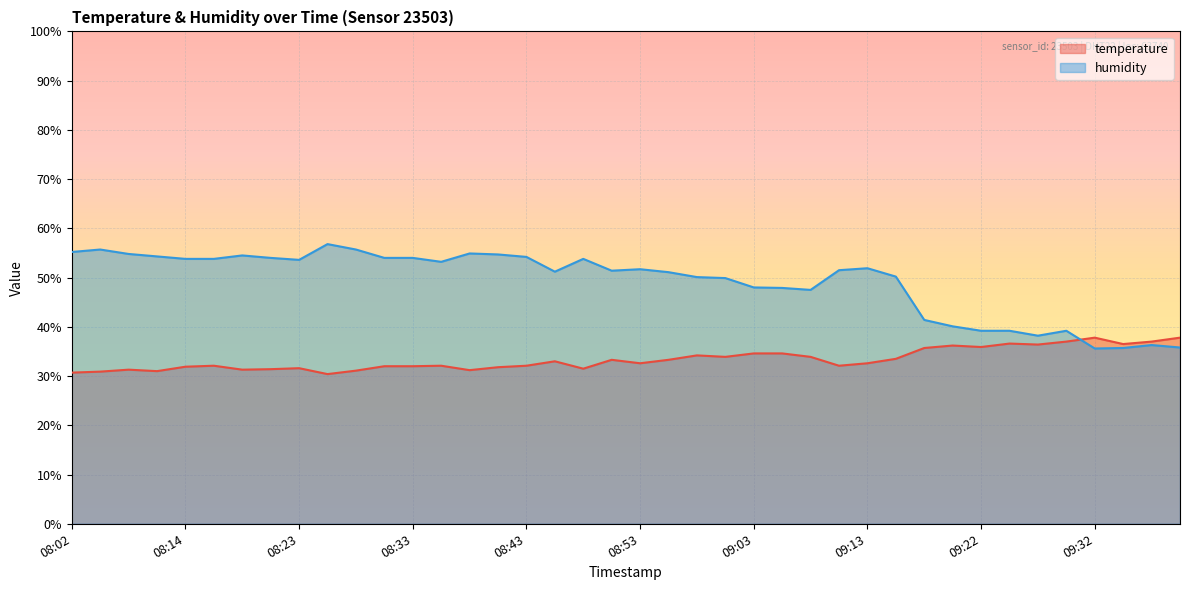

True or false: temperature has a value of 33.5 at 09:15.

True